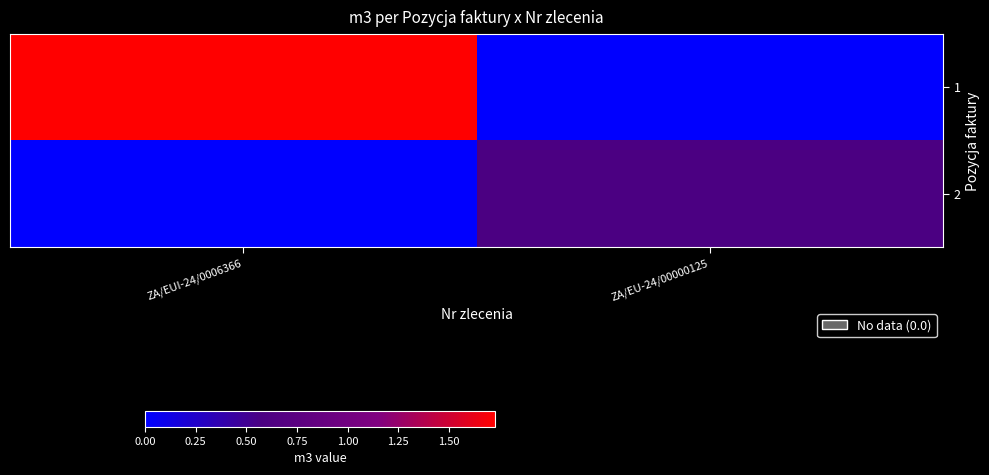

How many data points does each series have?

2